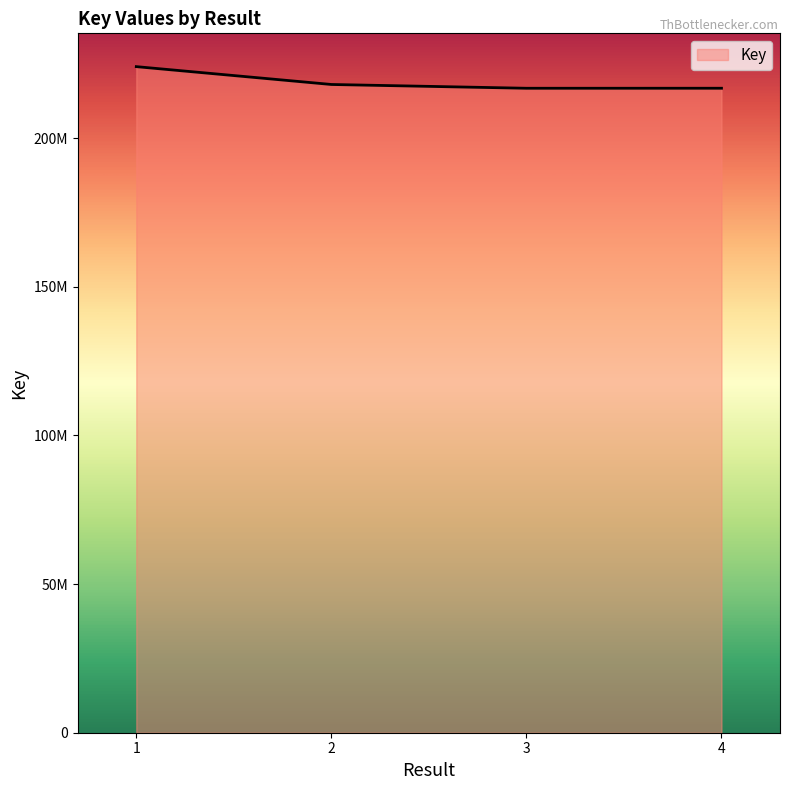

Does the chart display data point markers on the line(s)?

No